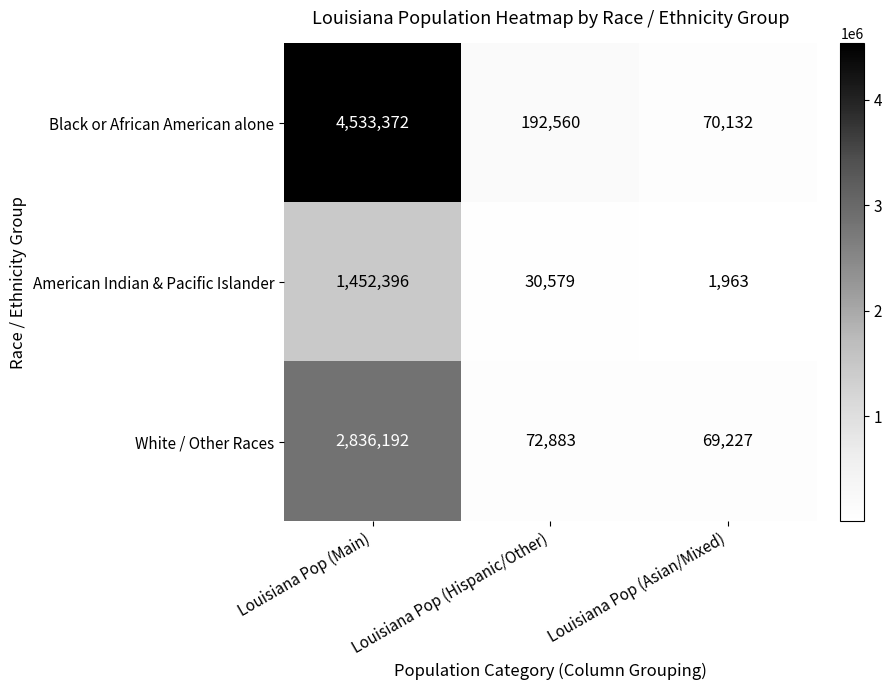

How many data points in Black or African American alone are less than 192560?

1